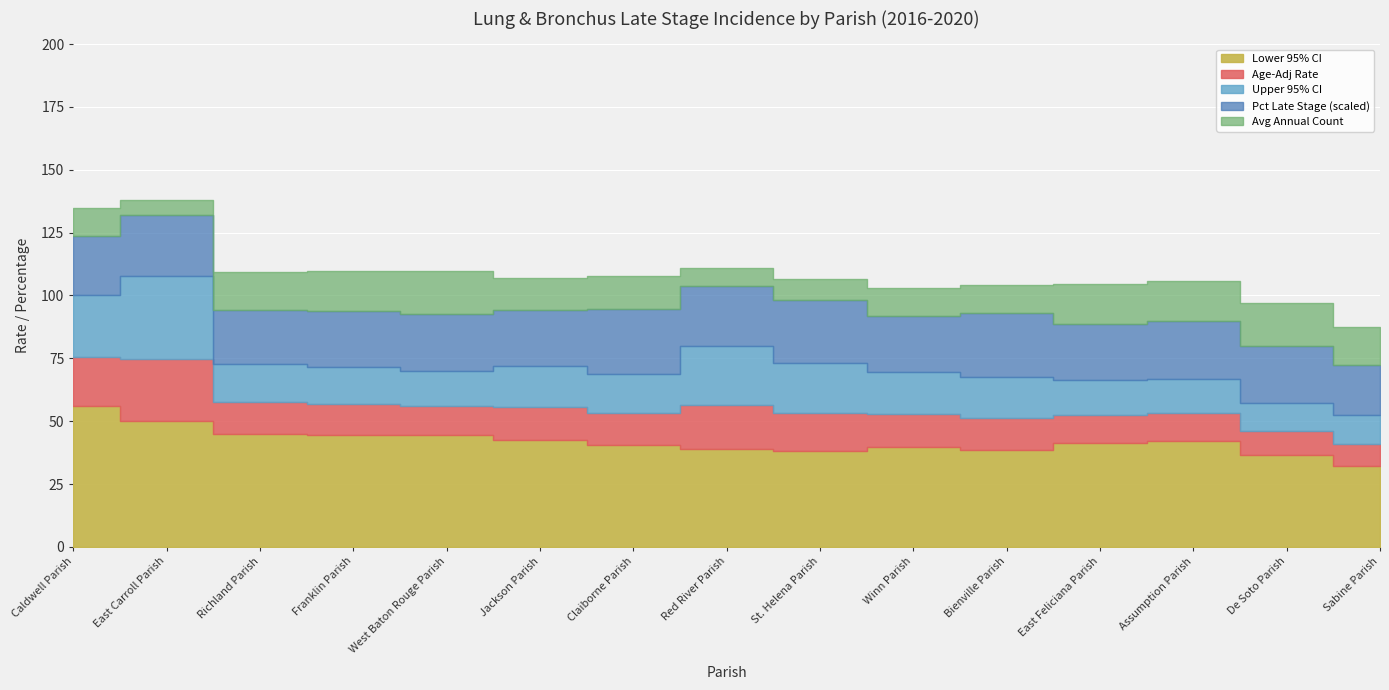

At which label does Lower 95% CI reach its minimum?

Sabine Parish